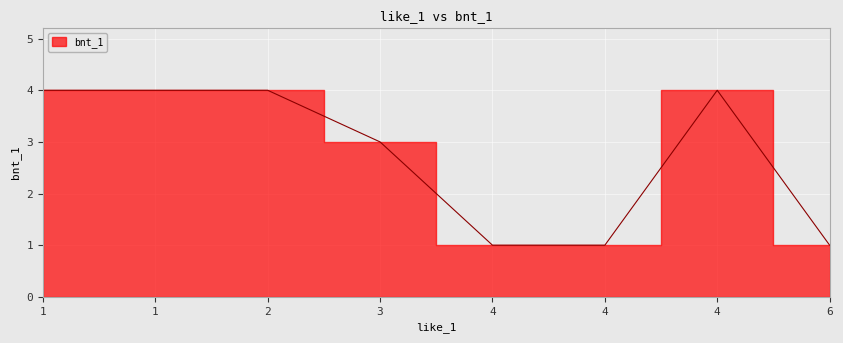

What is the smallest value displayed?

1